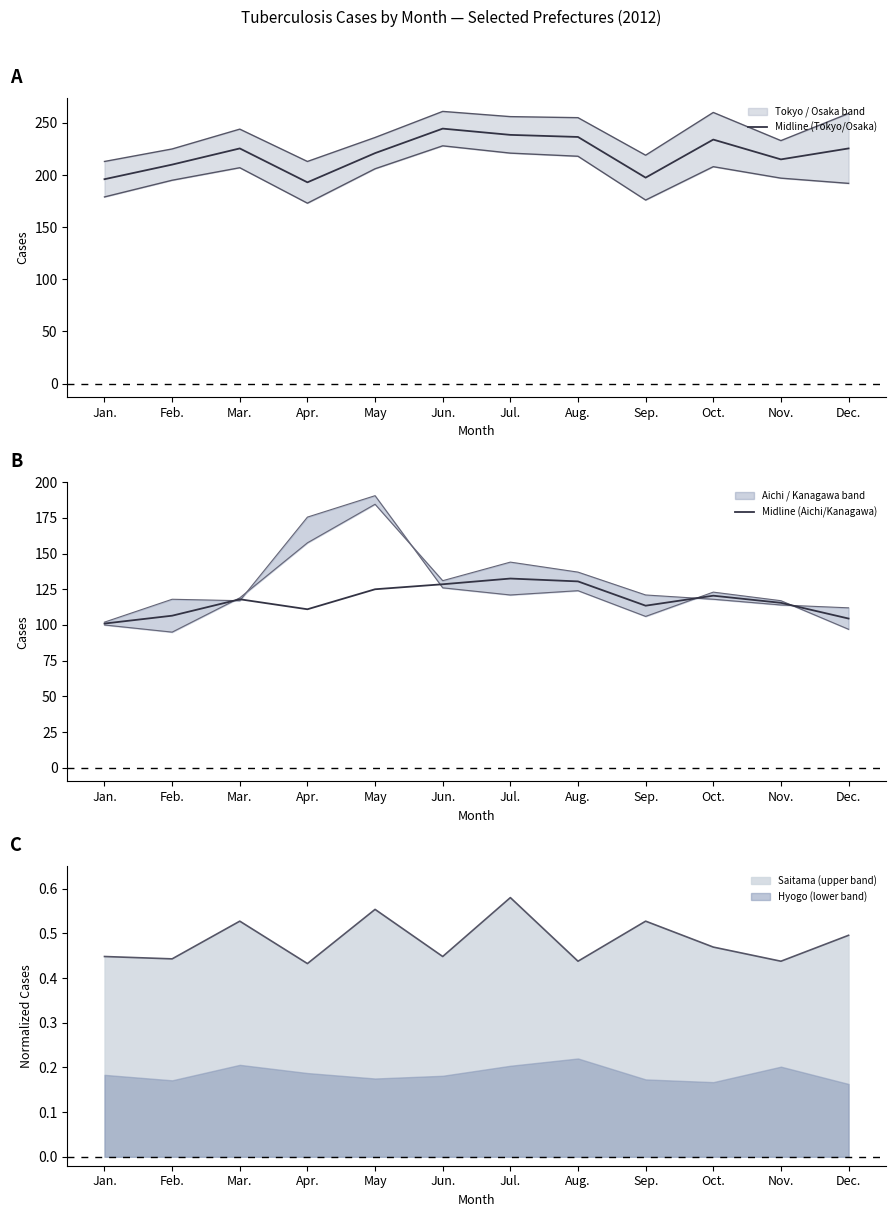

What is the difference between the second highest and minimum values in the Midline (Tokyo/Osaka) series?

45.5